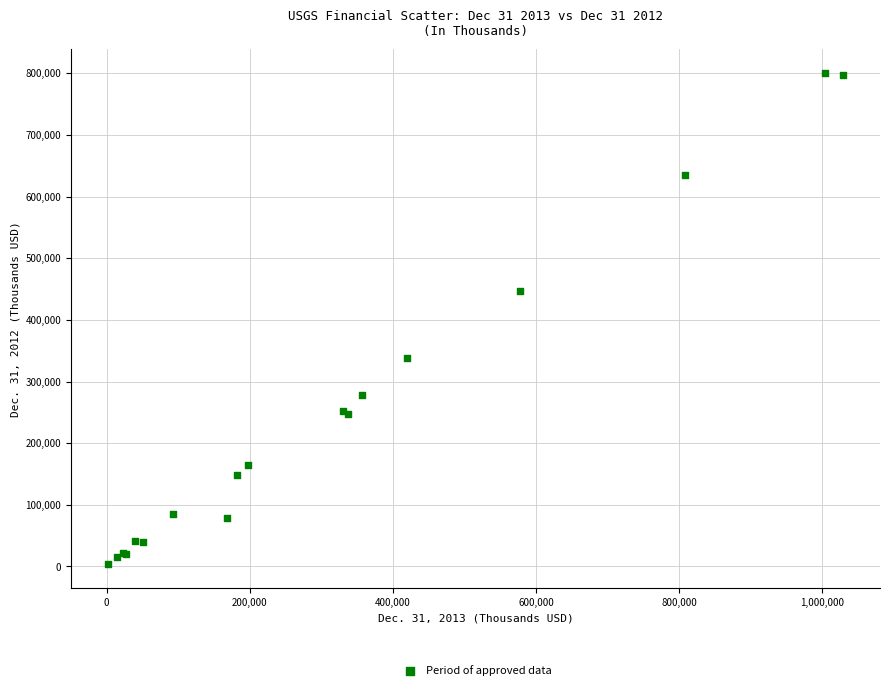

What Y value in the scatter plot is closest to 402058?

447321